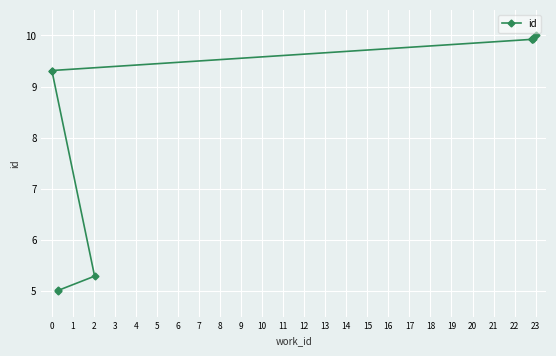

The chart shows a value of 1.2 at 2. True or false?

False